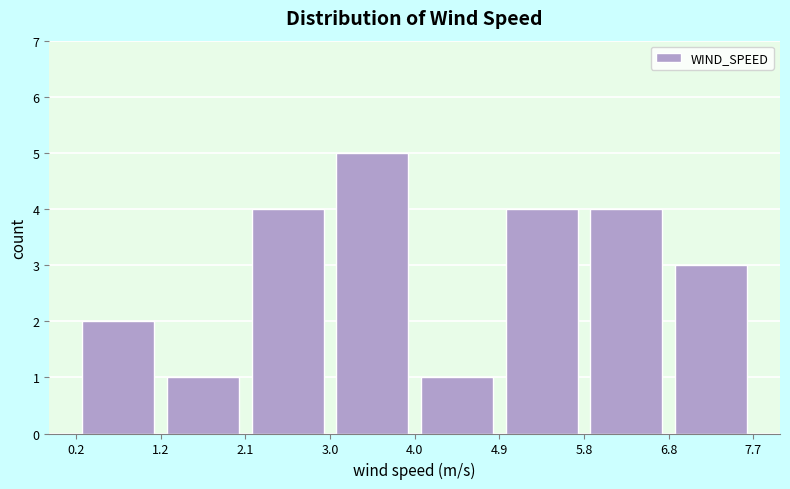

Which range on the x-axis has the tallest bar?

3.0 to 4.0